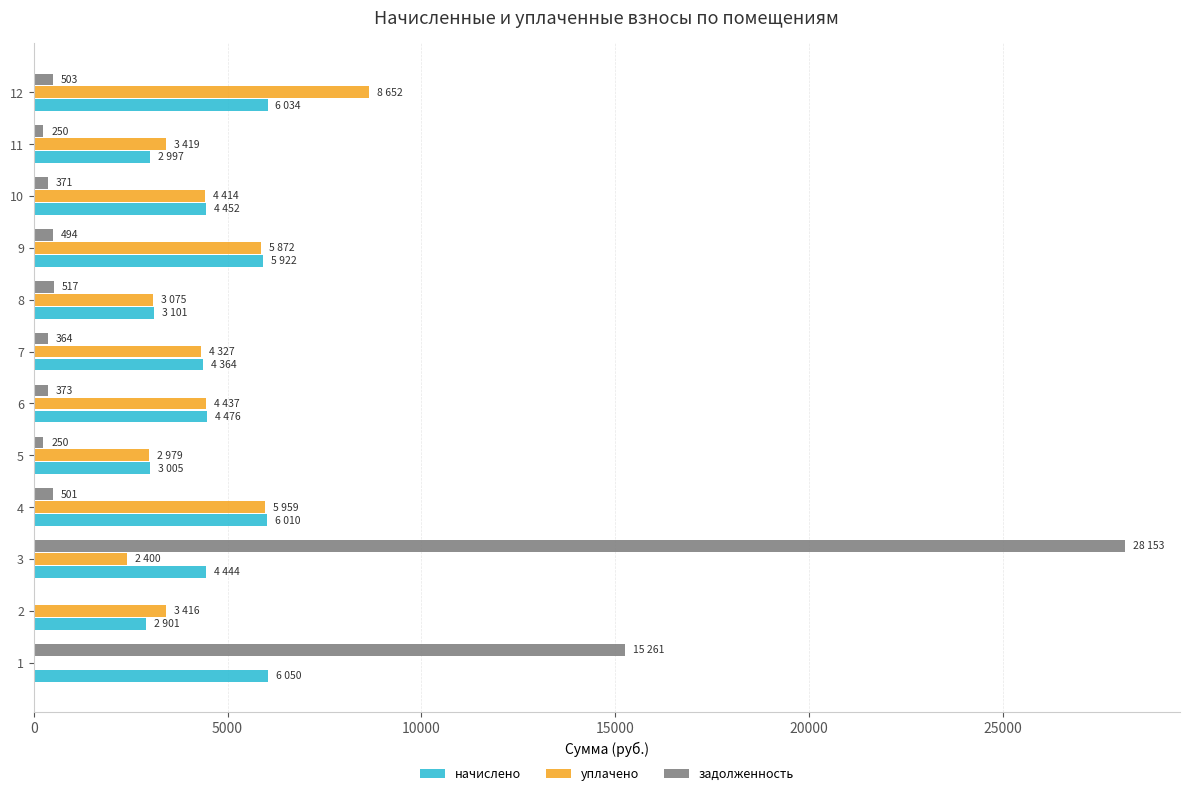

The value of уплачено at 3 is 3316.2. True or false?

False